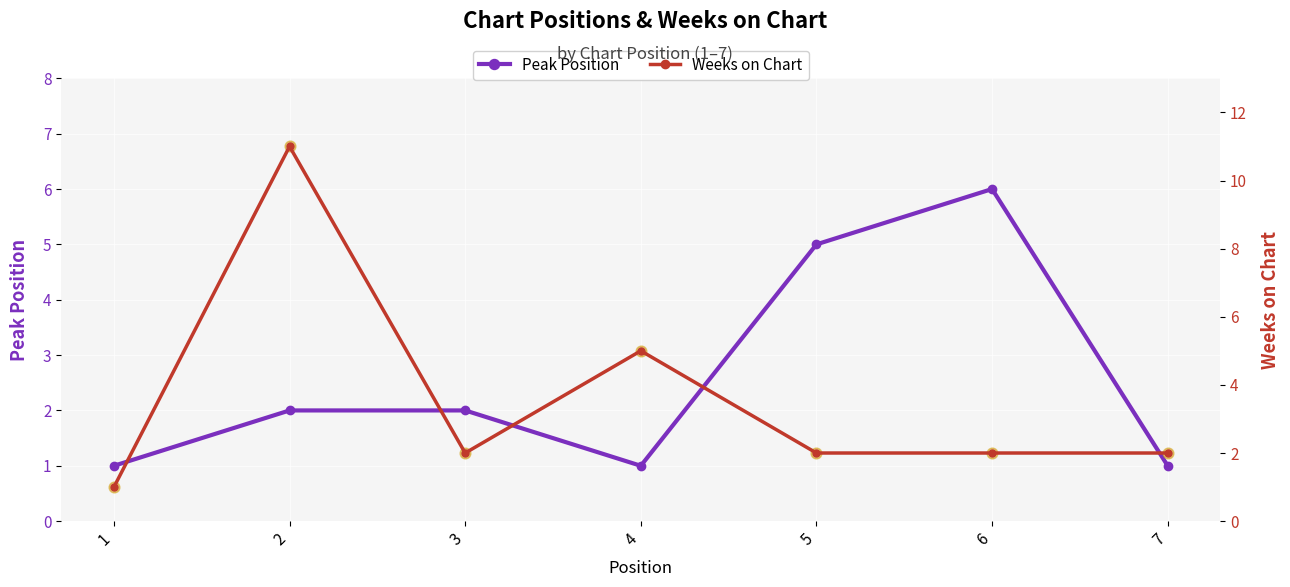

Which series contains the highest Y value?

Weeks on Chart